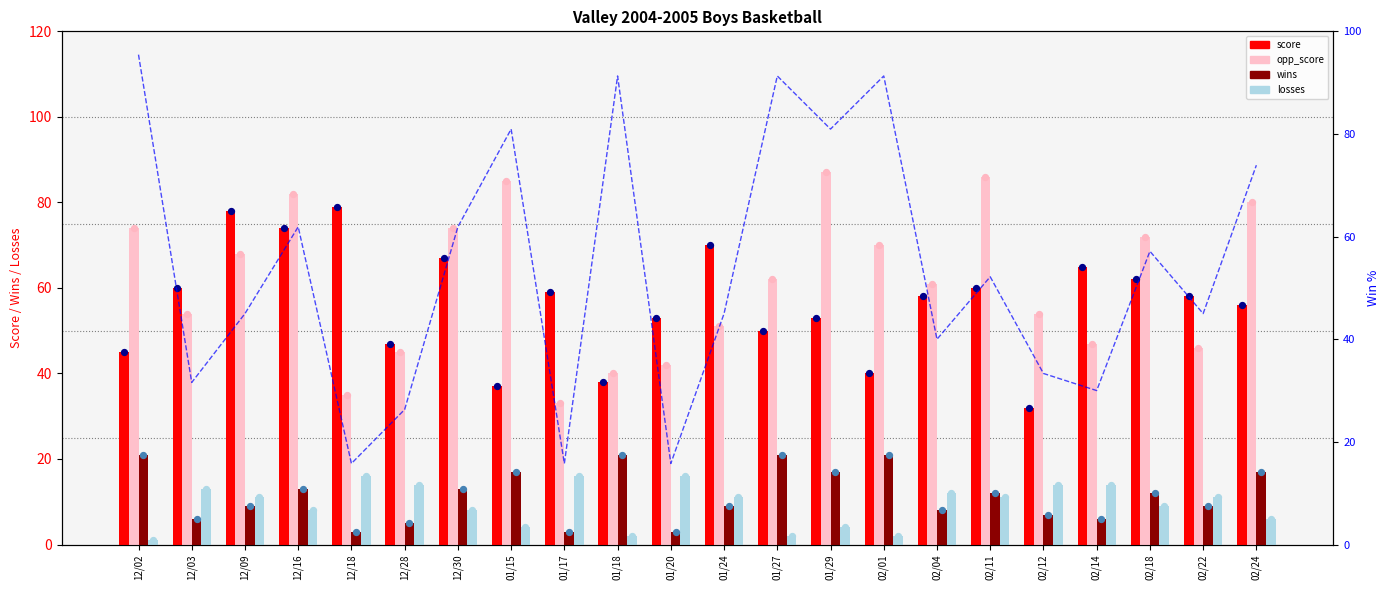

What is the total value across all series at 12/09?

166